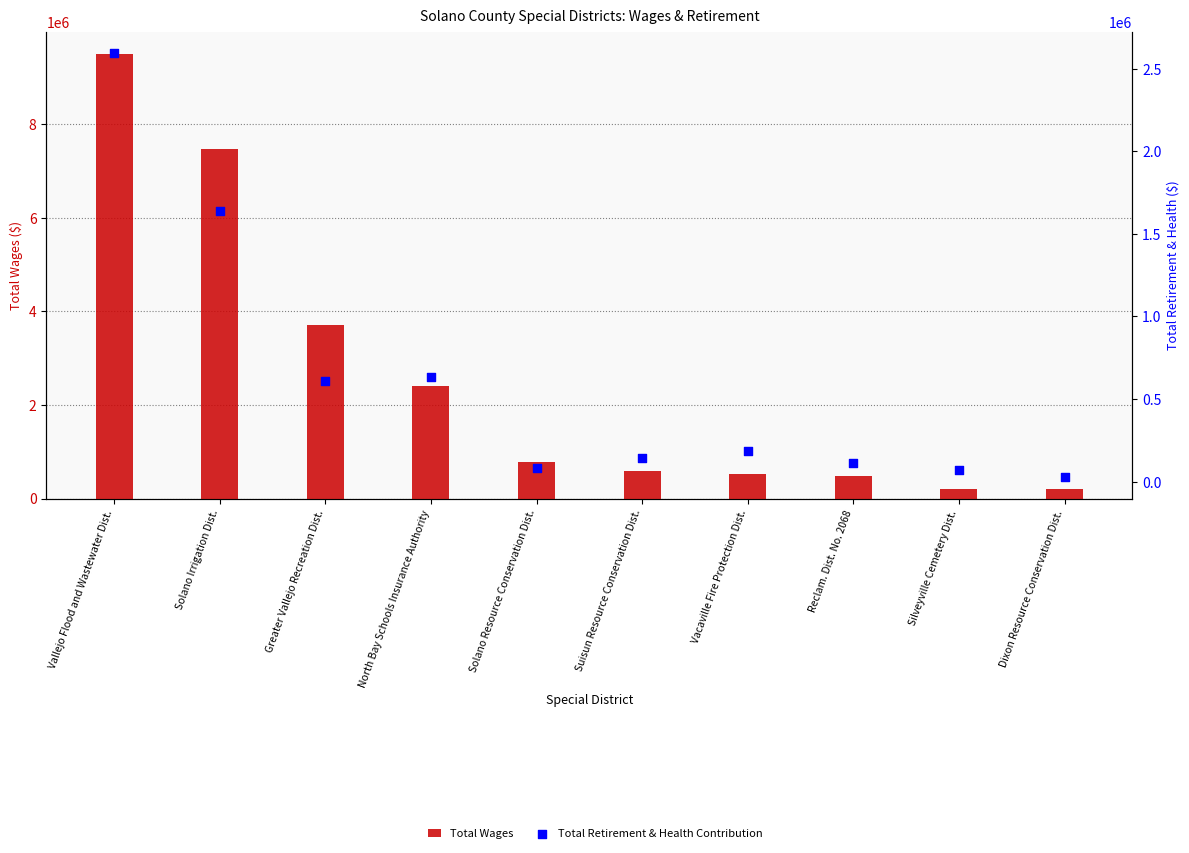

What is the total value across all series at Greater Vallejo Recreation Dist.?

4319221